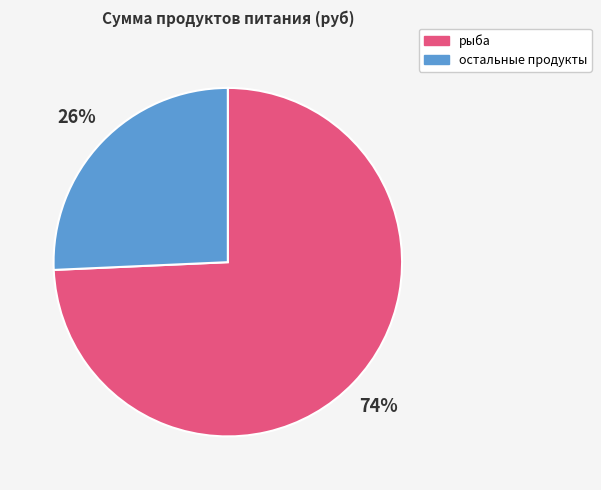

Is there a majority slice in this chart?

Yes